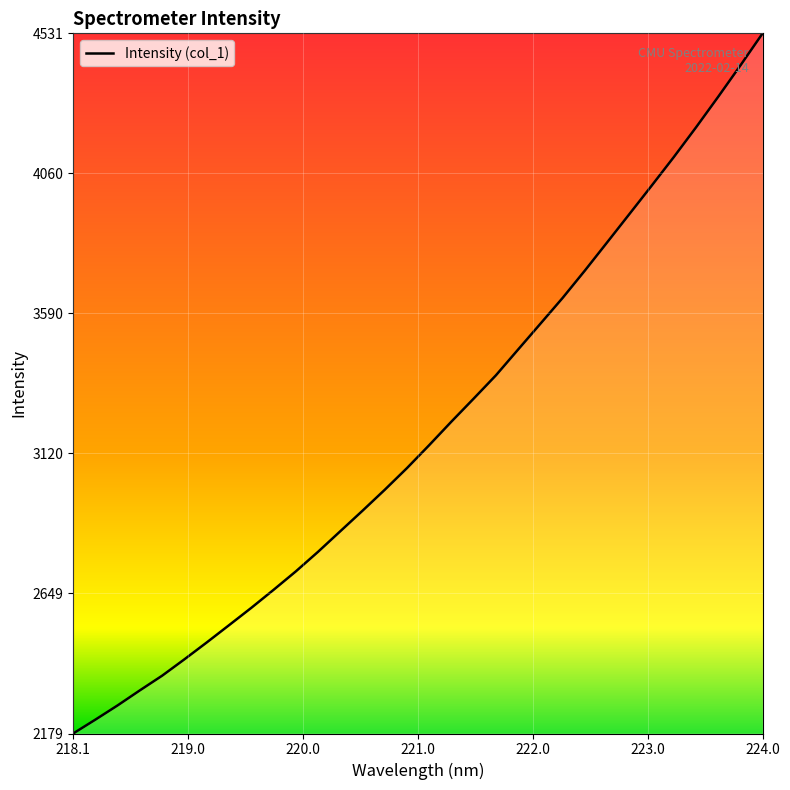

What is the sum of all values?

102292.8